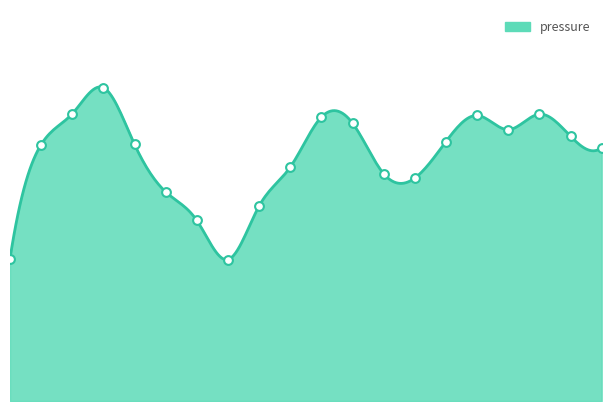

What is the change in value from 06:00 to 11:00?

+13.8